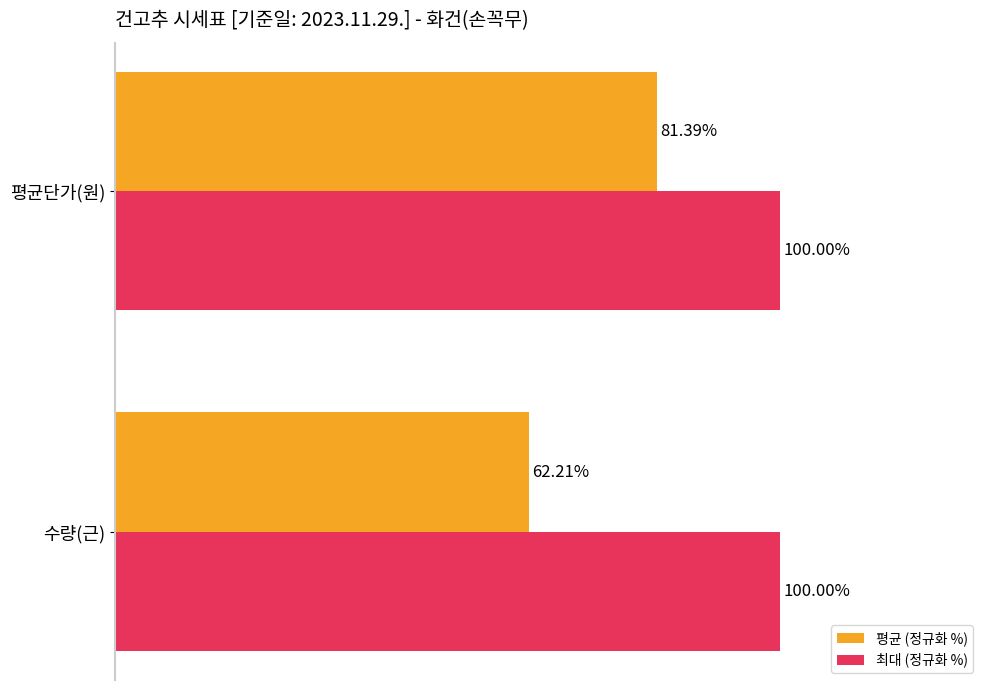

Rank the series by their maximum value, from highest to lowest.

최대 (정규화 %), 평균 (정규화 %)